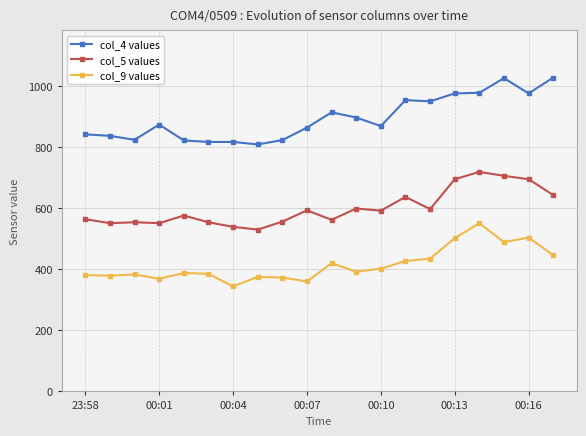

What is the highest value of the col_5 values series?

719